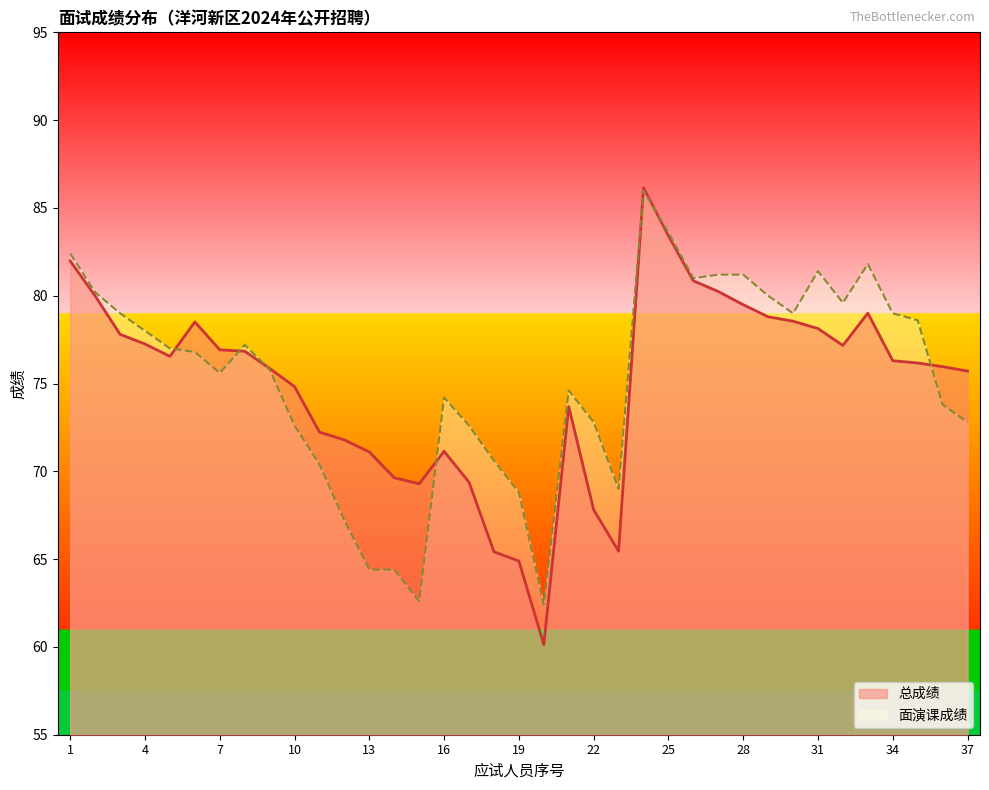

At which category does 总成绩 reach its first local valley?

5